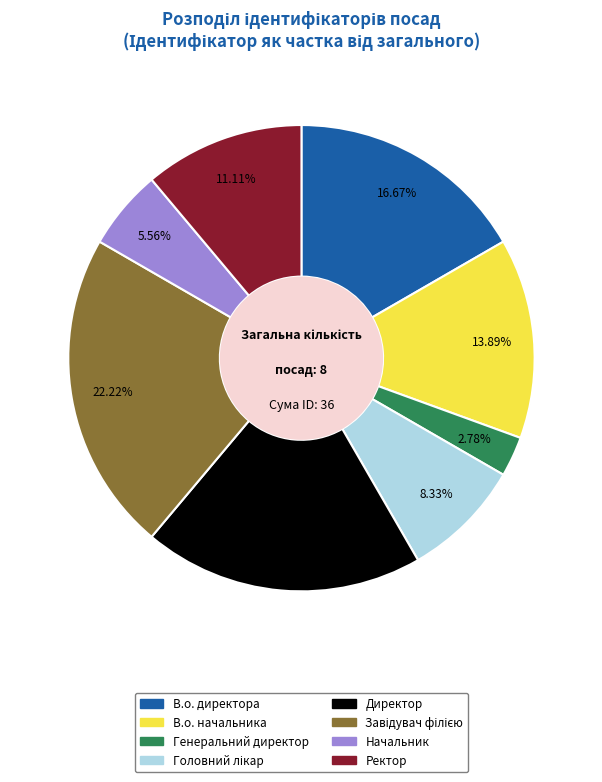

What percentage is the Генеральний директор slice, to the nearest percent?

3%